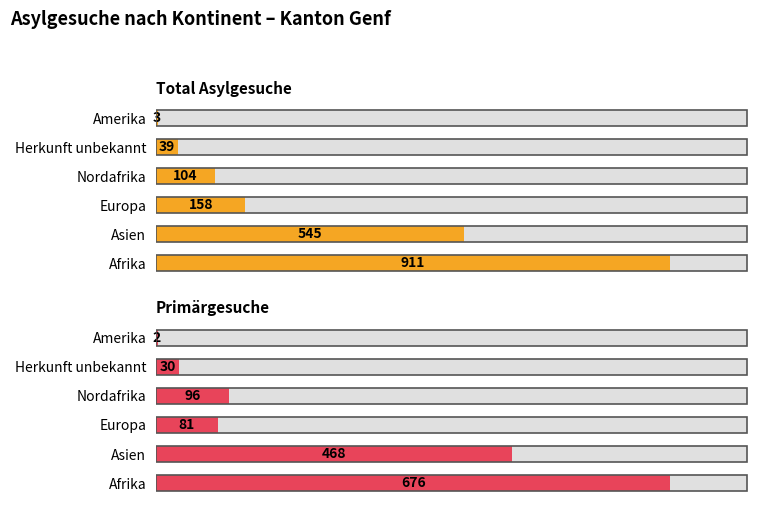

Rank the series by their average value, from lowest to highest.

Primärgesuche, Total Asylgesuche